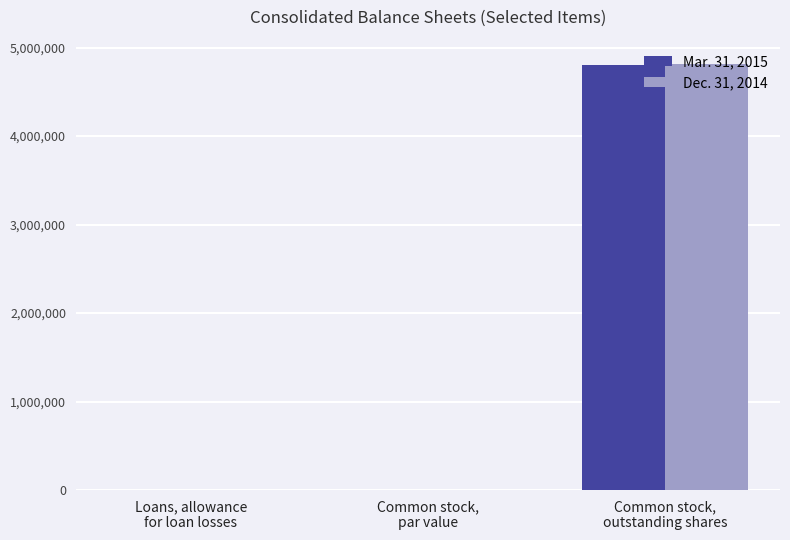

What is the average value of the Mar. 31, 2015 series?

1602036